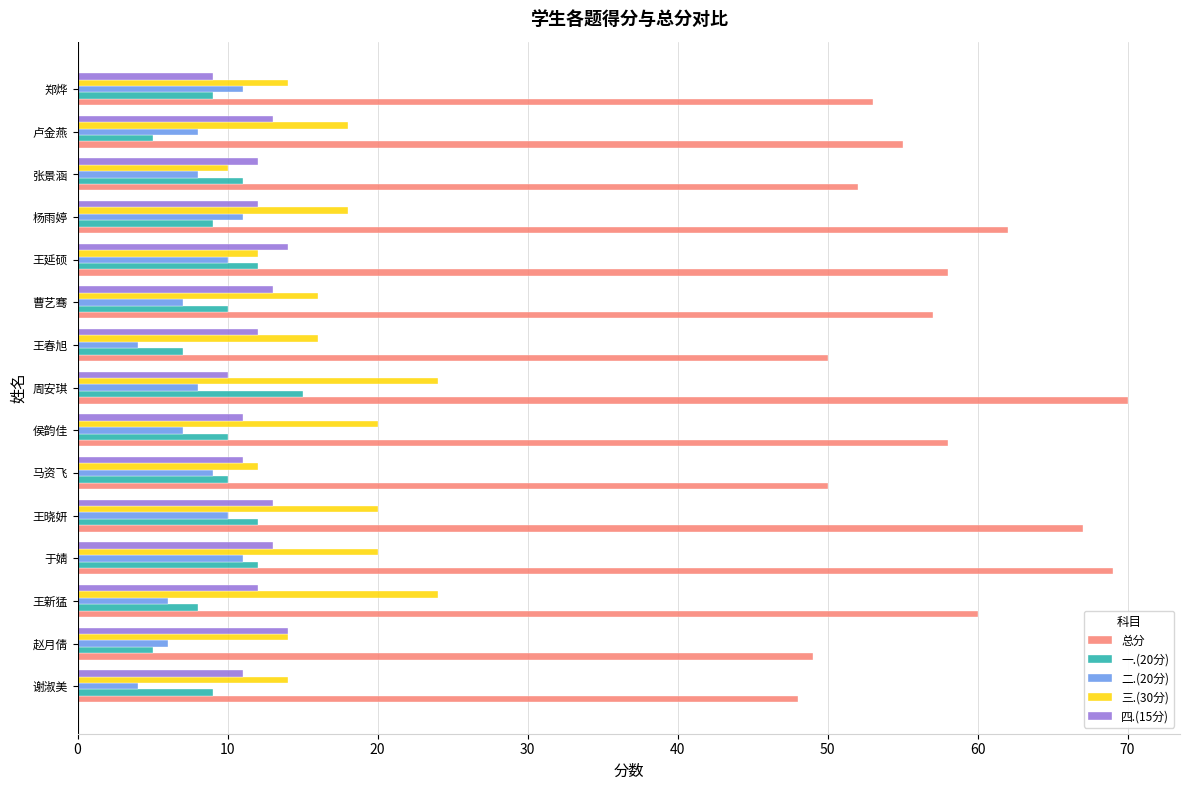

Rank the series by their maximum value, from highest to lowest.

总分, 三.(30分), 一.(20分), 四.(15分), 二.(20分)